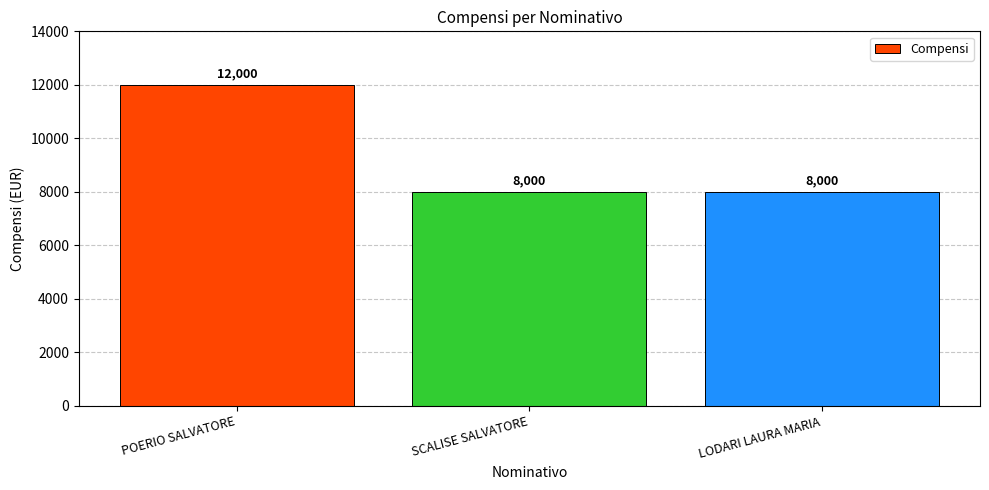

The value at SCALISE SALVATORE is 5421. True or false?

False